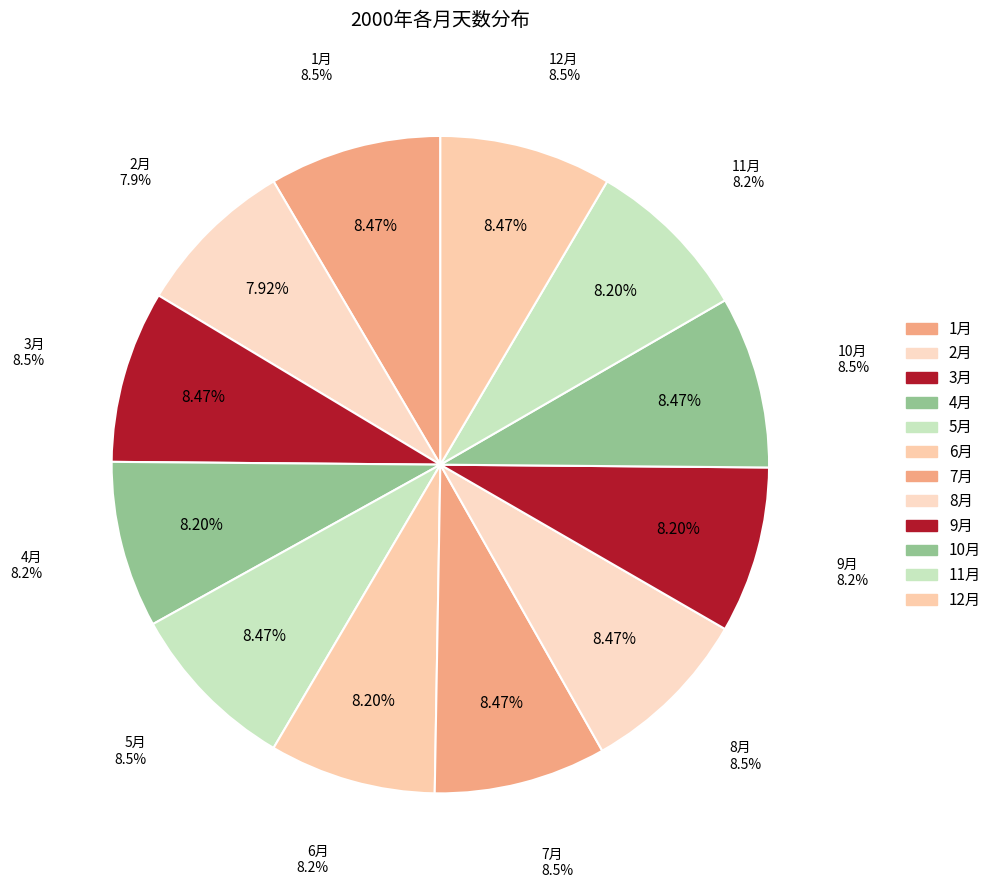

Which has a higher value, 12月 or 5月?

12月